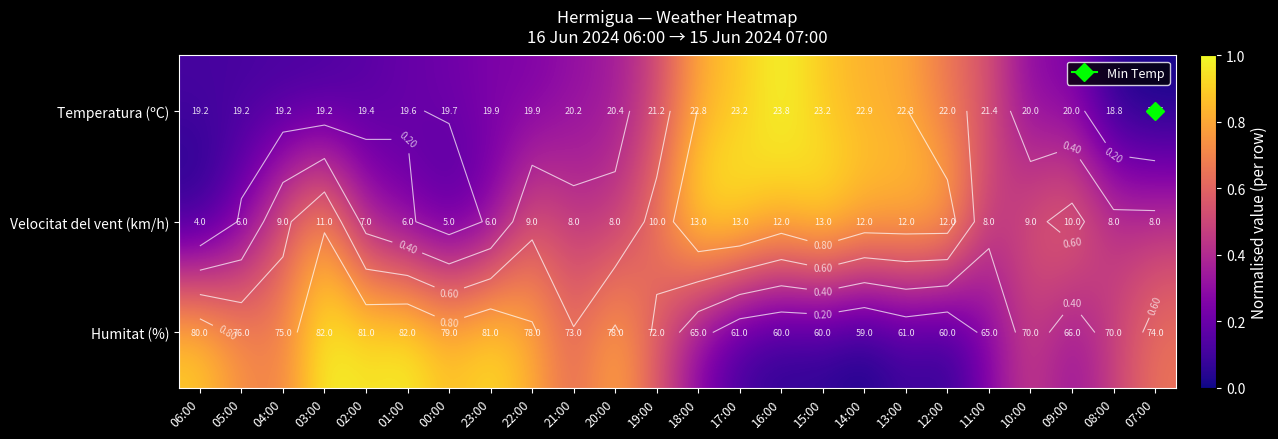

Which has a higher value, 18:00 or 22:00?

18:00